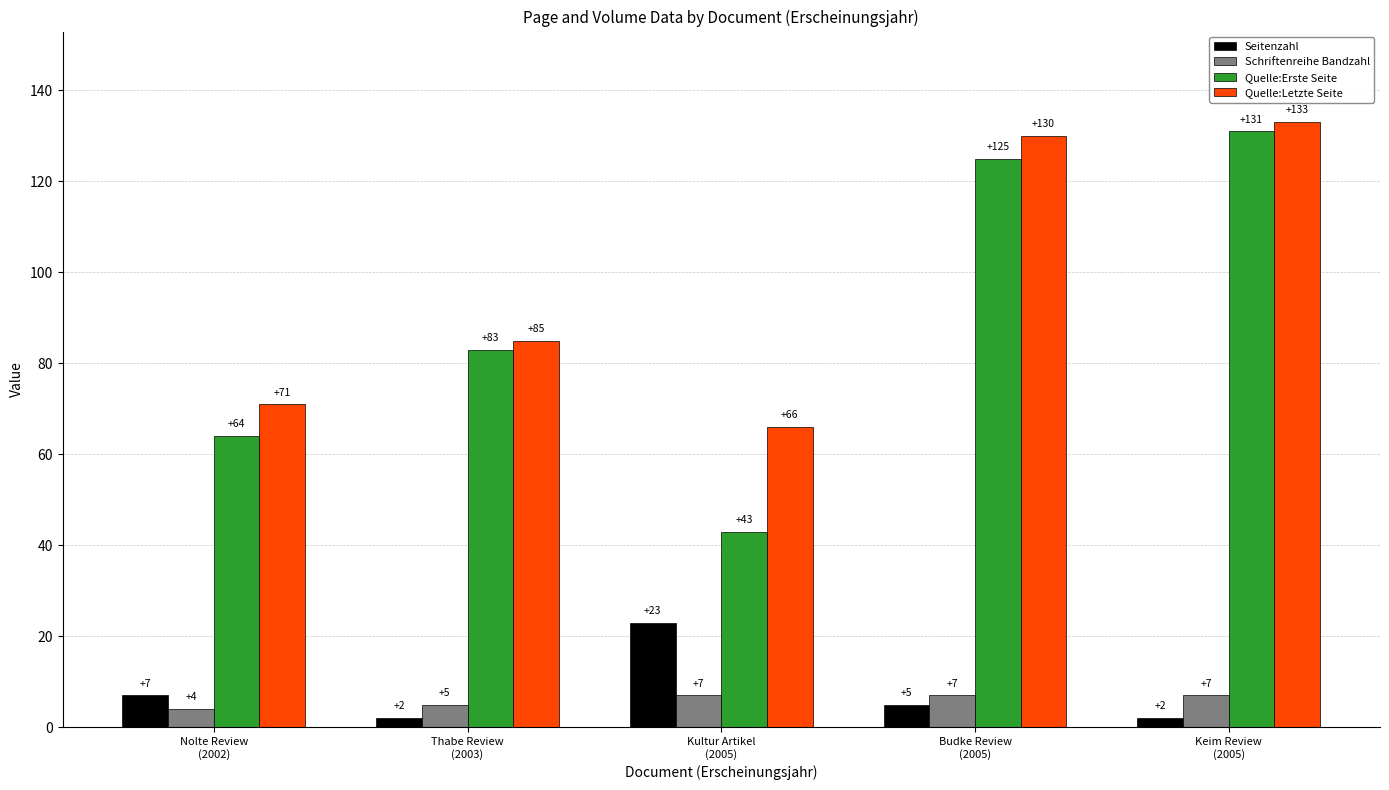

Which series has the largest range (max minus min)?

Quelle:Erste Seite